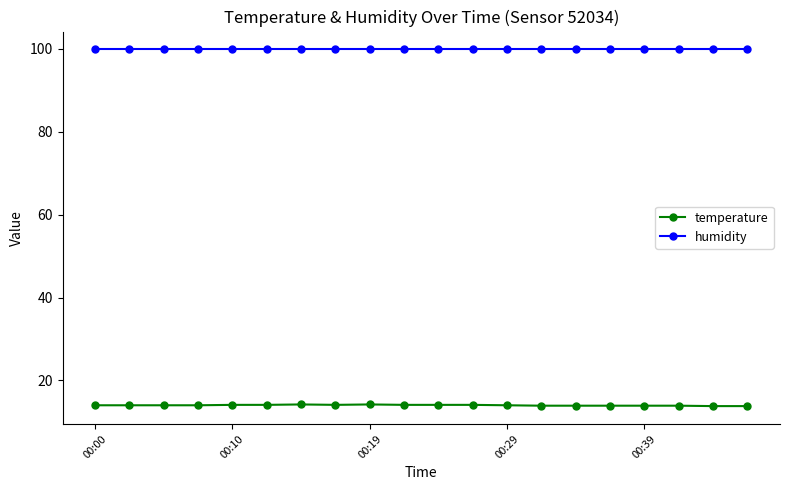

What is the highest value of the temperature series?

14.2